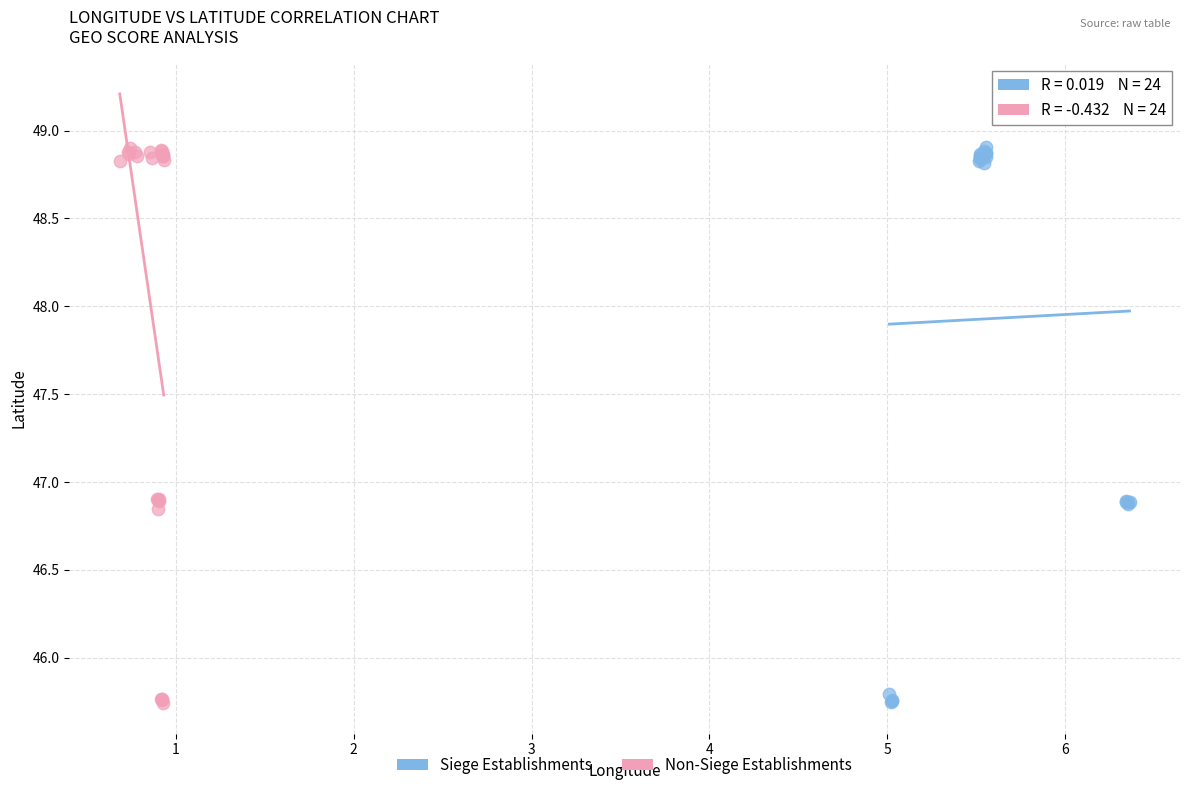

What are all the series names shown in the legend?

Siege Establishments, Non-Siege Establishments